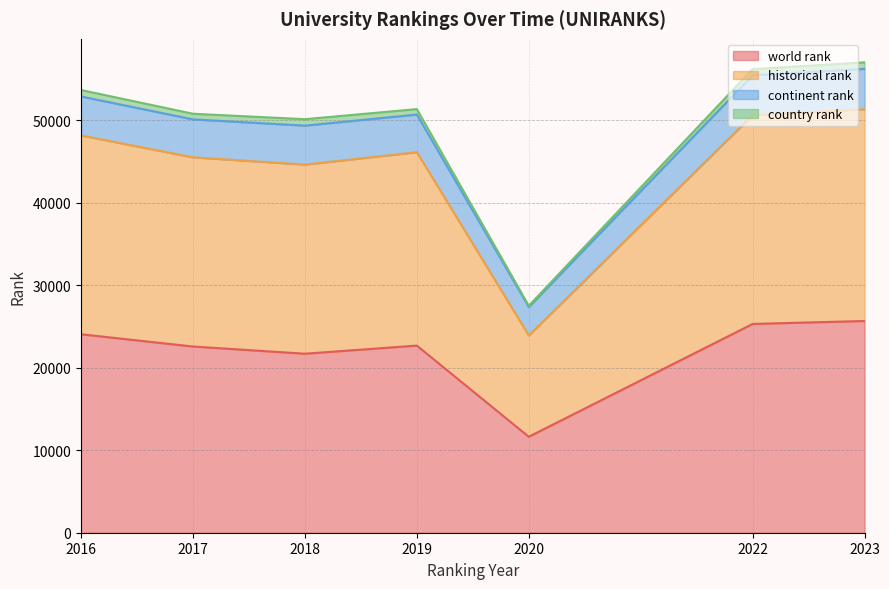

What are all the series names shown in the legend?

world rank, historical rank, continent rank, country rank